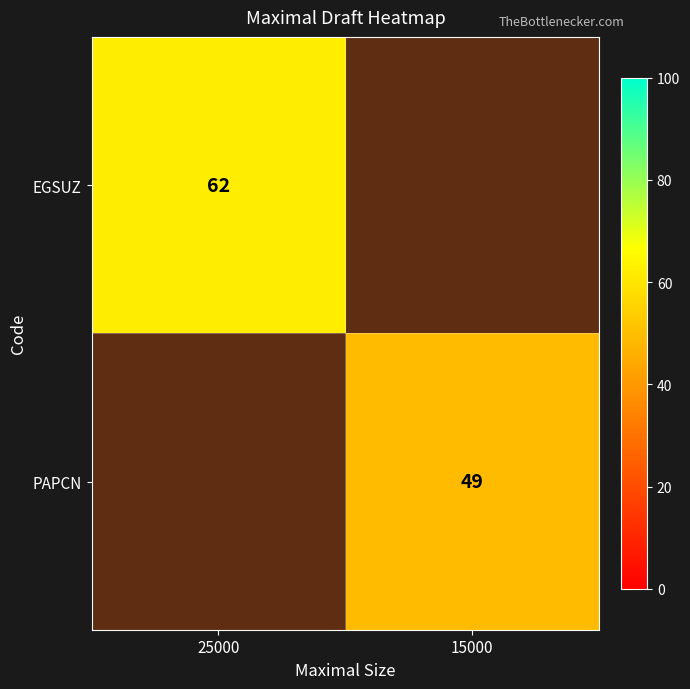

List the series in order of their peak value, highest first.

EGSUZ, PAPCN